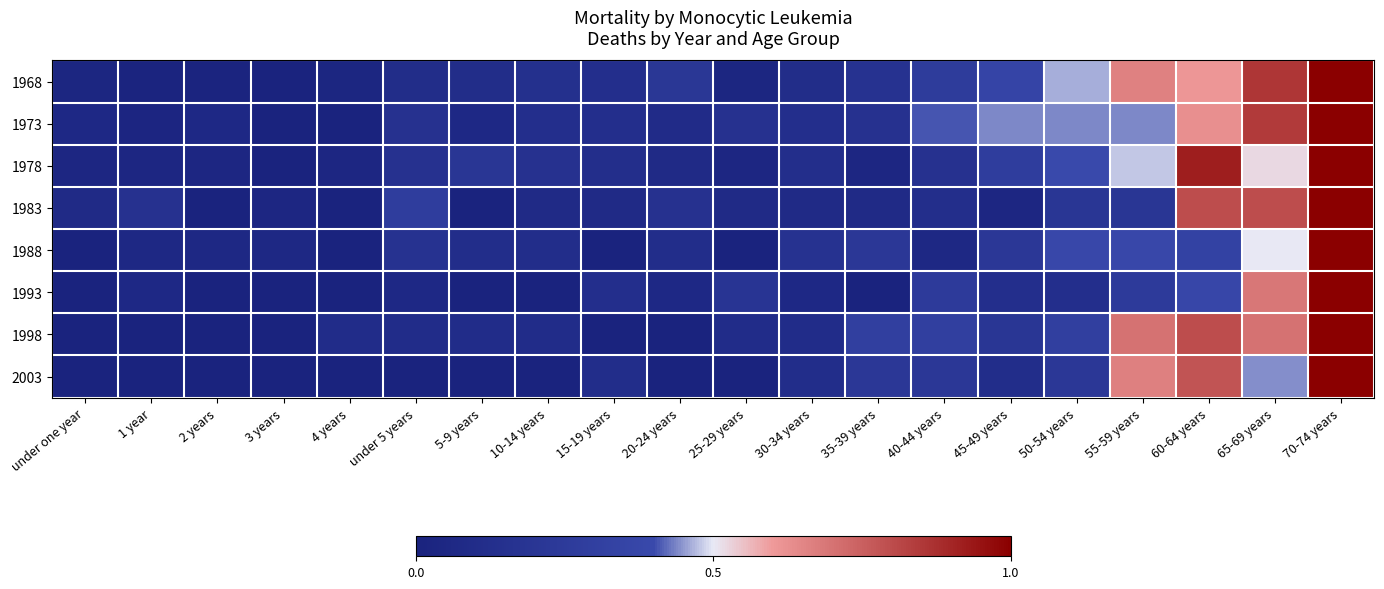

Rank the series at 20-24 years from highest to lowest value.

1968, 1983, 1988, 1973, 1978, 1993, 1998, 2003